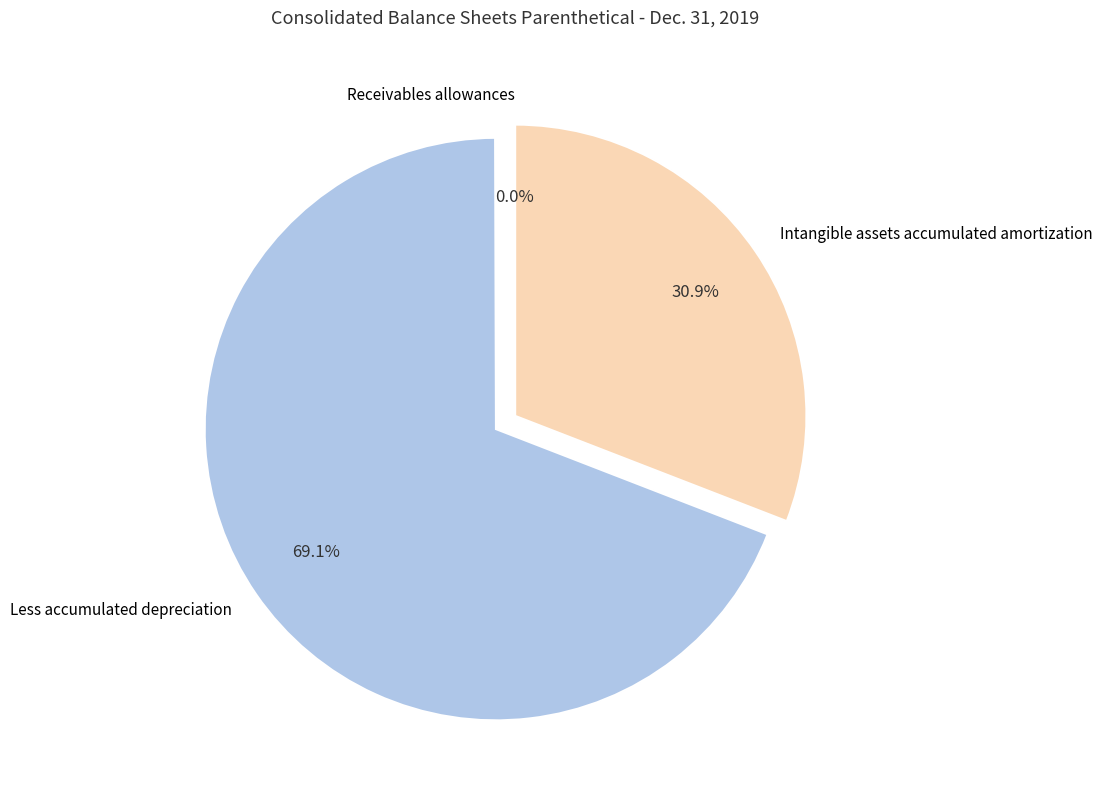

What portion of the pie excludes Less accumulated depreciation?

30.9%